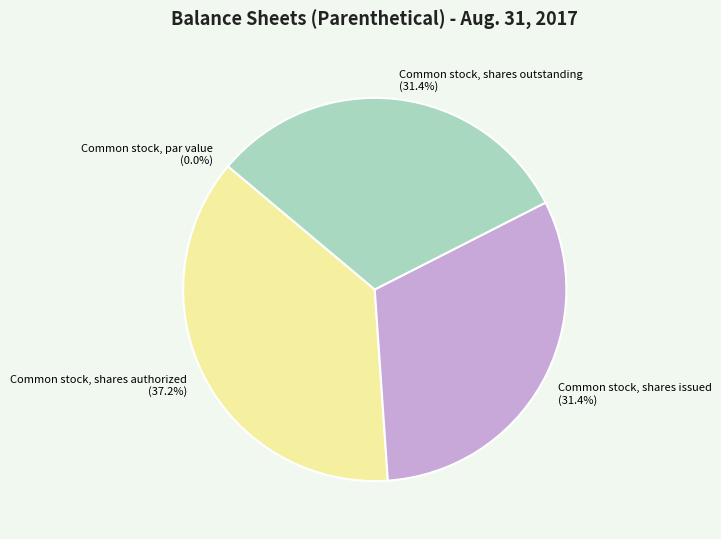

Rank the categories by value from lowest to highest.

Common stock, par value, Common stock, shares issued, Common stock, shares outstanding, Common stock, shares authorized